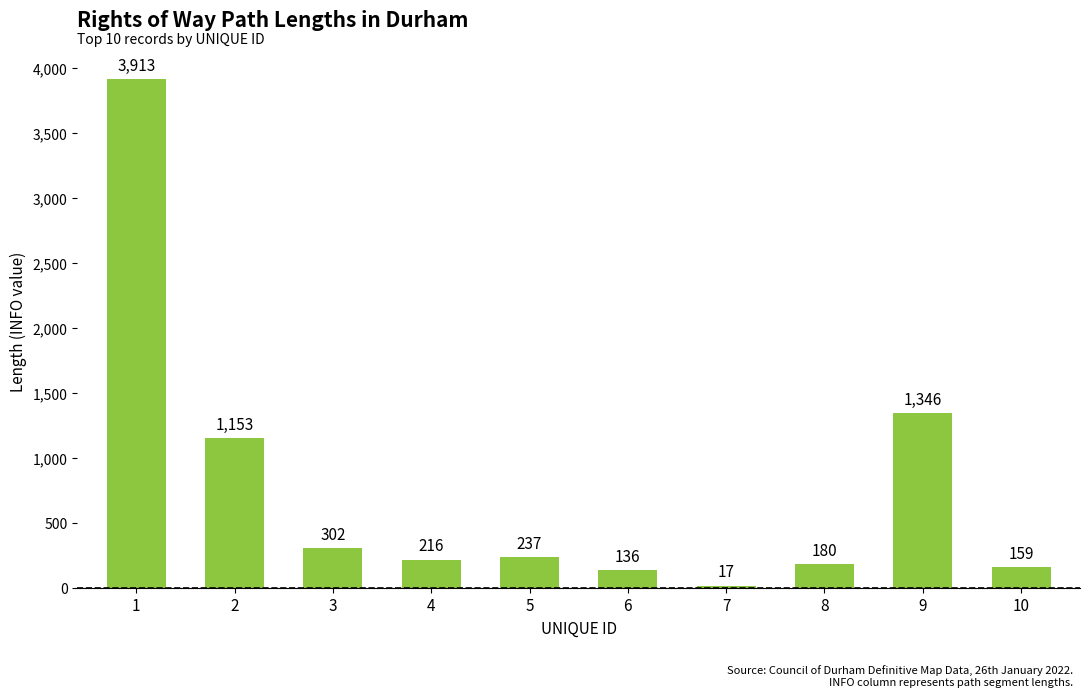

At which label does the data first exceed 237?

1